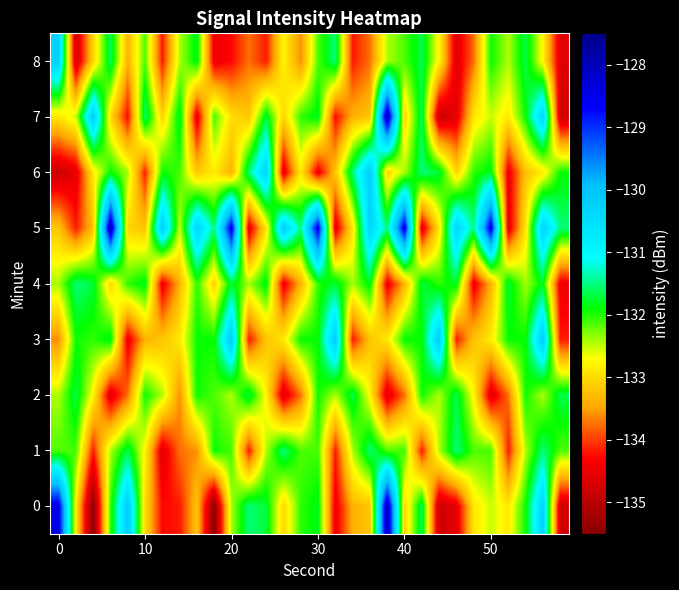

Rank the series by their maximum value, from lowest to highest.

2, 1, 4, 8, 3, 6, 0, 5, 7